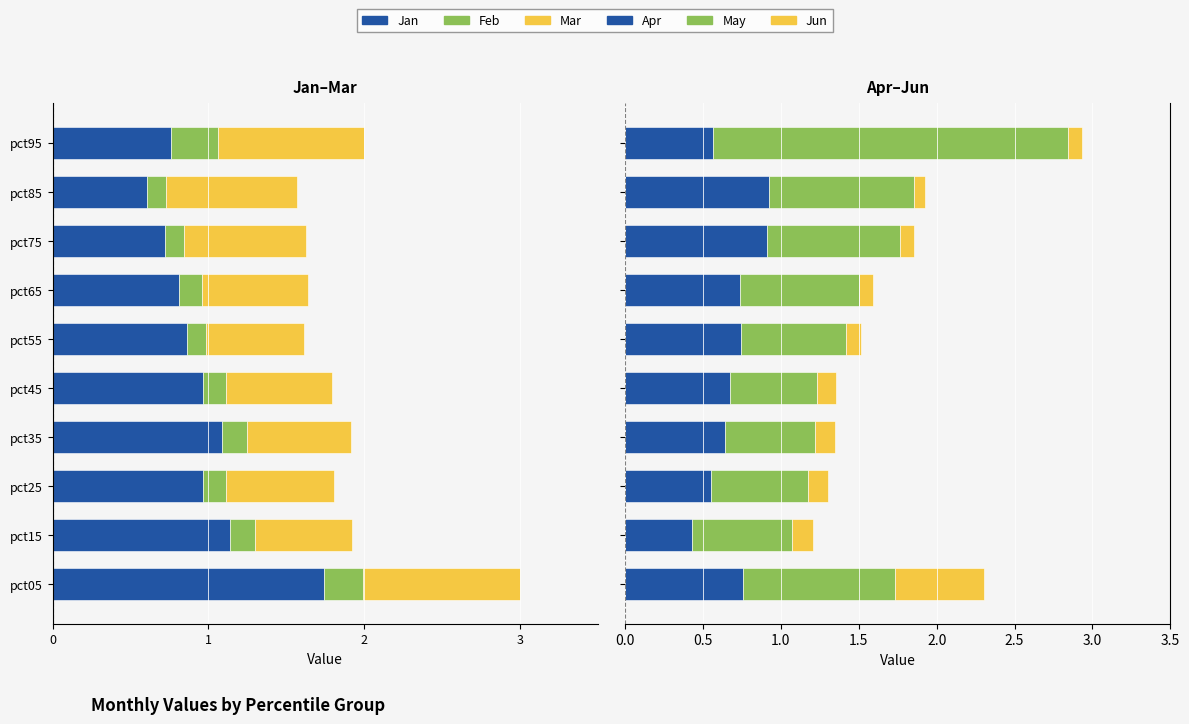

How many bars are there in each group?

6